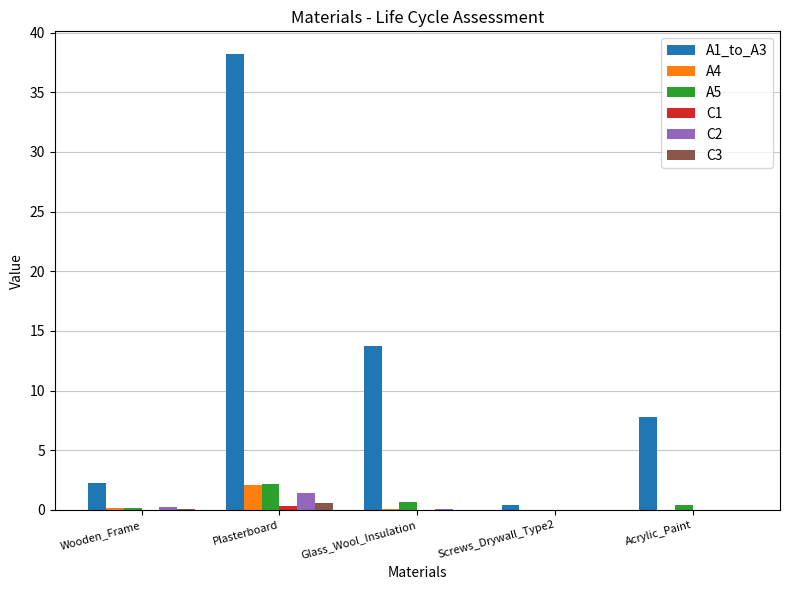

Is it true that A1_to_A3 equals 6.5 at Glass_Wool_Insulation?

False